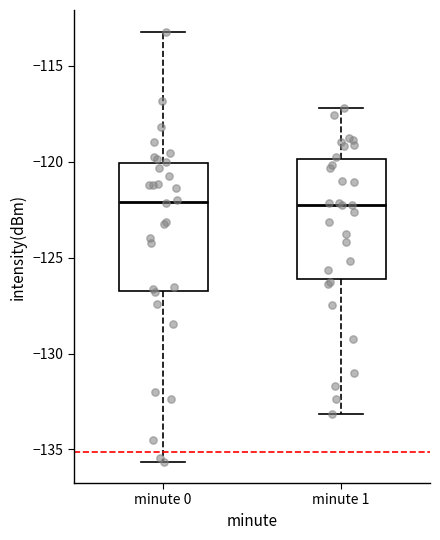

Reading left to right, transcribe this box plot: for each box, give where its median line is, the range the box spans, and where its two whiskers end, as read against the y-axis. The values are not printed on the chart, so give them approximately, as read against the axis.

minute 0: median -122.0, box -126.5 to -120.0, whiskers -135.5 to -113.0
minute 1: median -122.0, box -126.0 to -120.0, whiskers -133.0 to -117.0